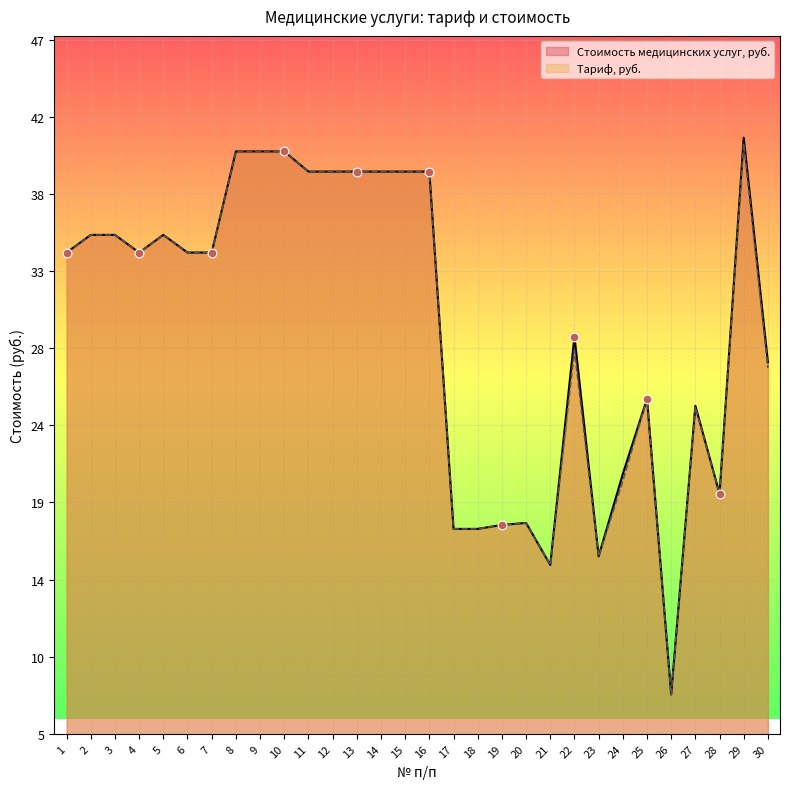

At how many categories does at least one series exceed 37?

10